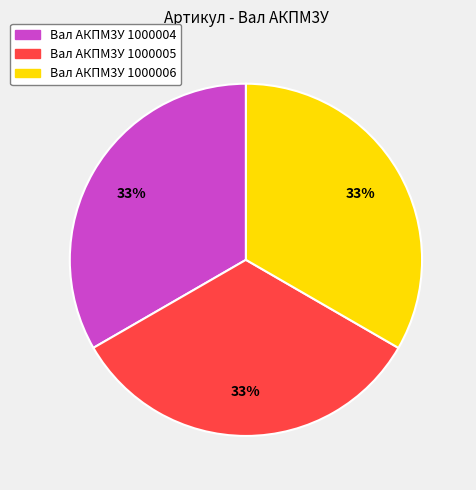

Count the number of slices in the pie.

3